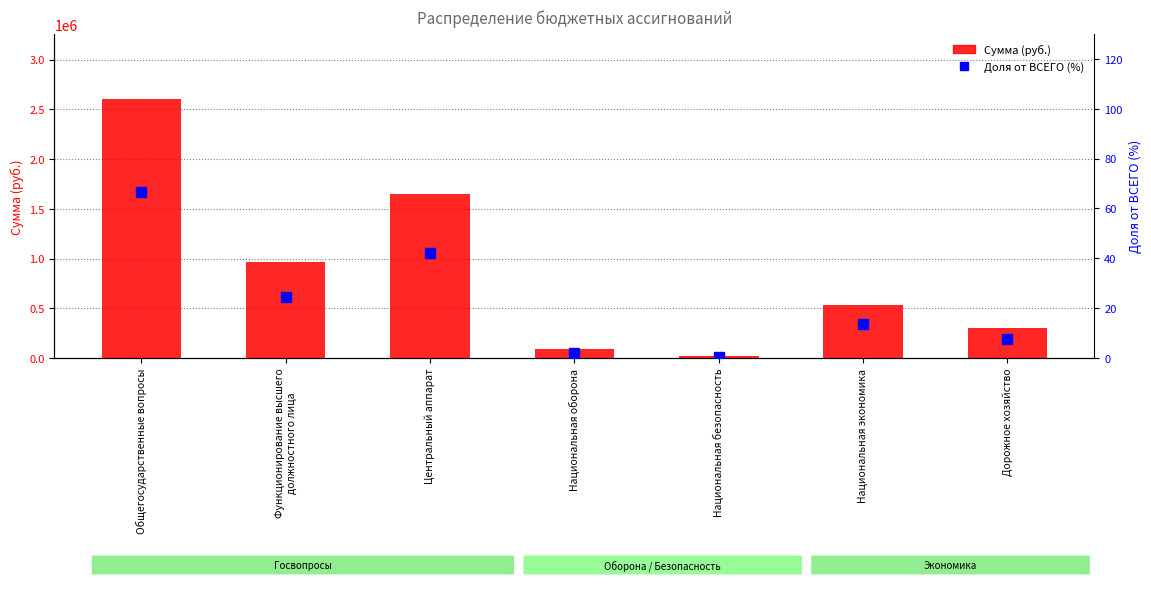

Reading left to right, list all the values displayed in this chart.

Сумма (руб.): Общегосударственные вопросы=2605631.6	Функционирование высшего
должностного лица=961728.9	Центральный аппарат=1643902.7	Национальная оборона=85970.0	Национальная безопасность=20000.0	Национальная экономика=534999.8	Дорожное хозяйство=299999.8
Доля от ВСЕГО (%): Общегосударственные вопросы=66.7	Функционирование высшего
должностного лица=24.6	Центральный аппарат=42.1	Национальная оборона=2.2	Национальная безопасность=0.5	Национальная экономика=13.7	Дорожное хозяйство=7.7